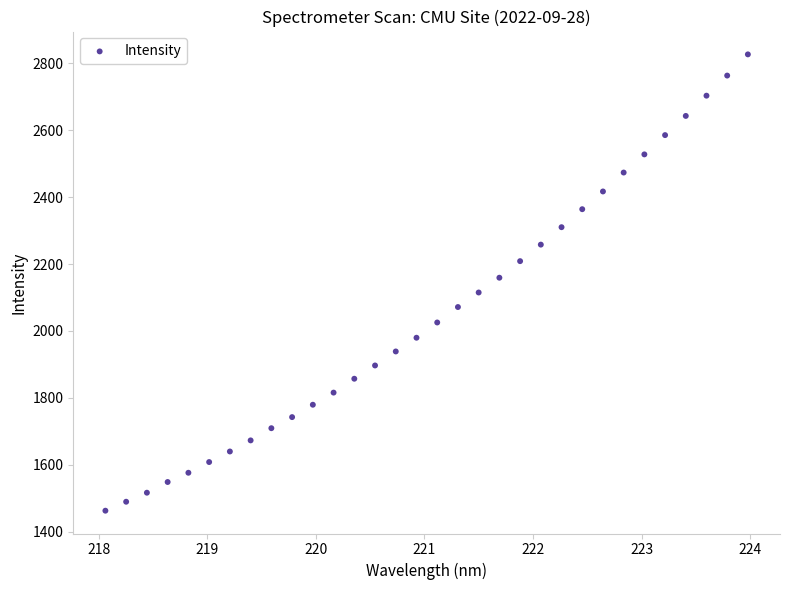

What is the range of Y values (max minus min)?

1364.4